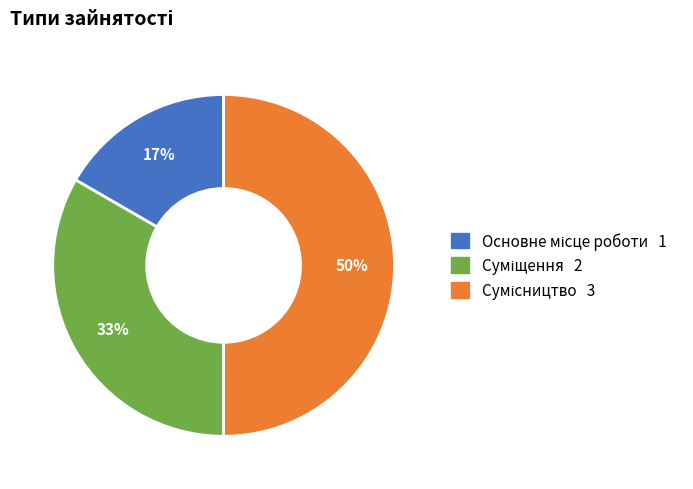

To the nearest percent, what is the difference between the largest and smallest slice percentages?

33%